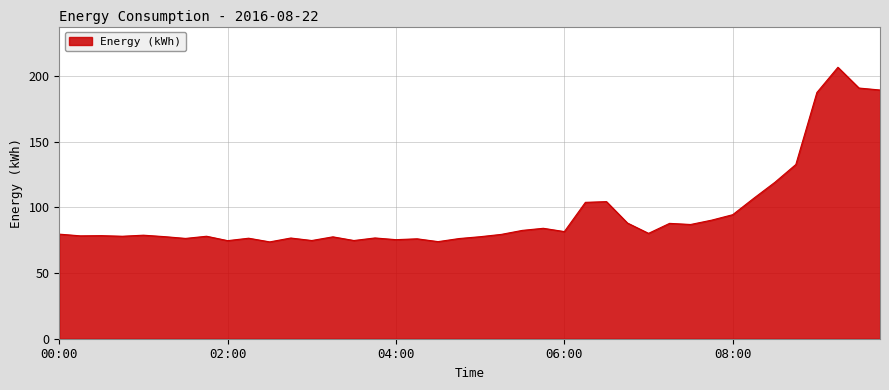

What is the difference between the maximum and minimum values?

132.9